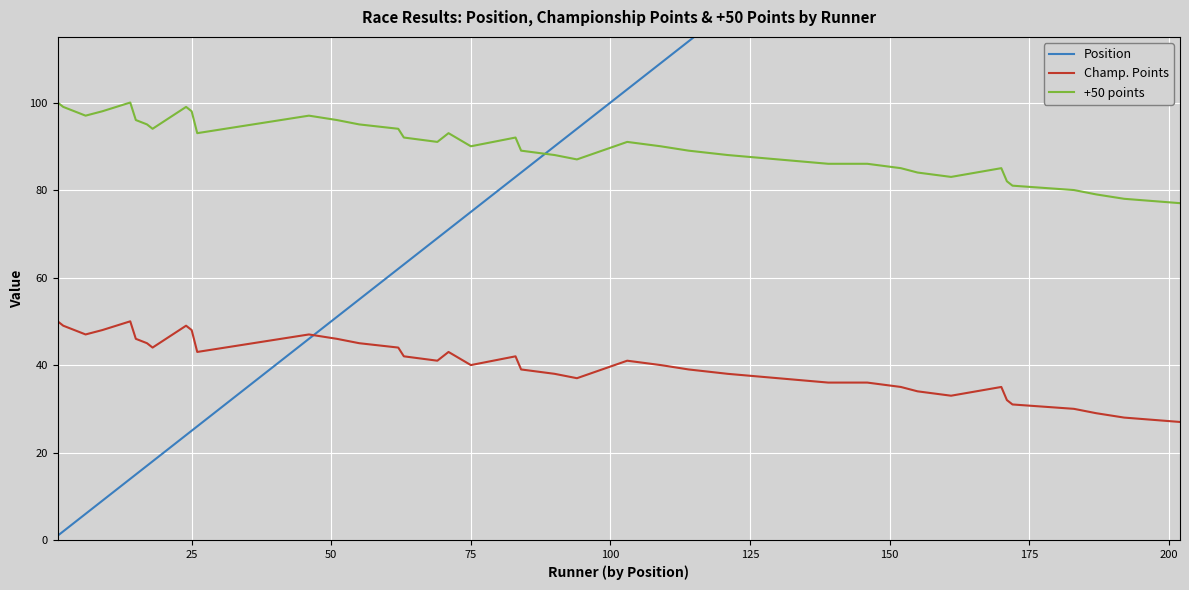

True or false: Champ. Points and +50 points intersect in this chart.

False